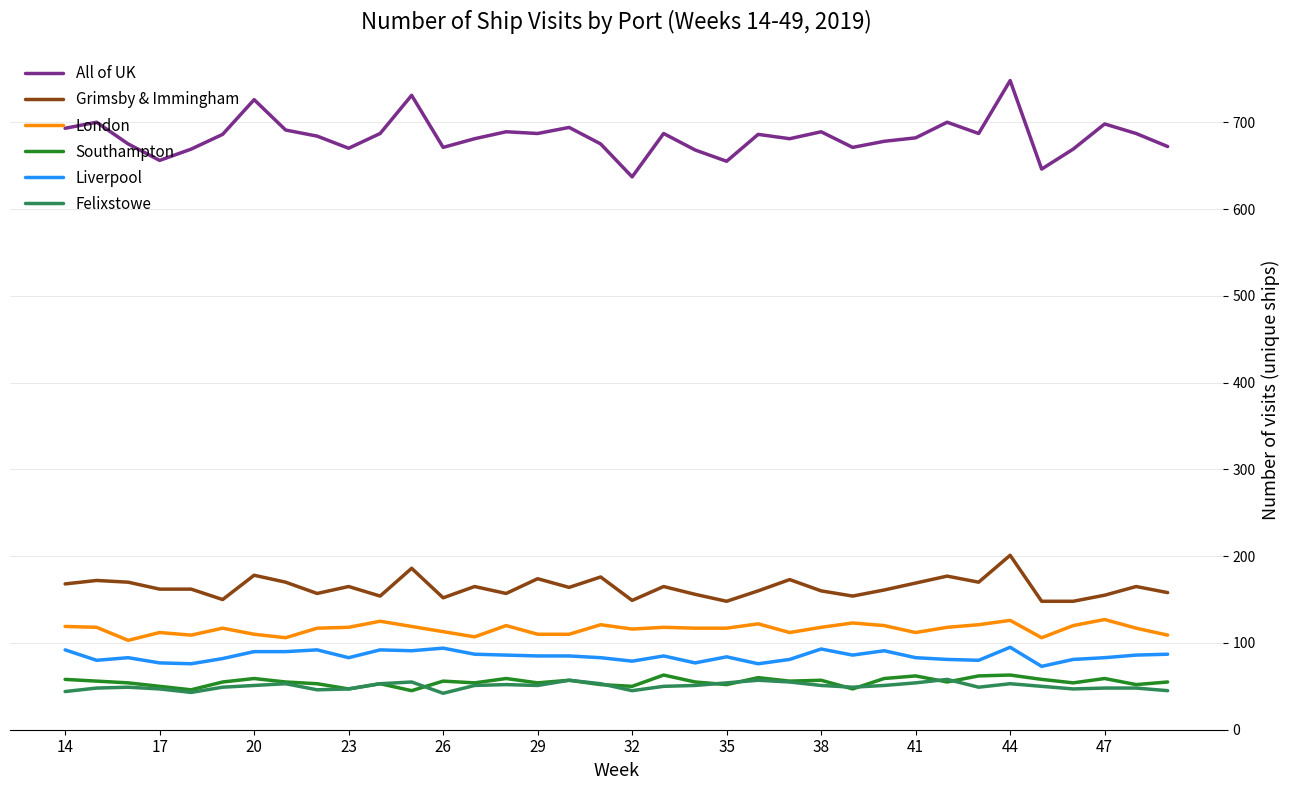

What are all the series names shown in the legend?

All of UK, Grimsby & Immingham, London, Southampton, Liverpool, Felixstowe